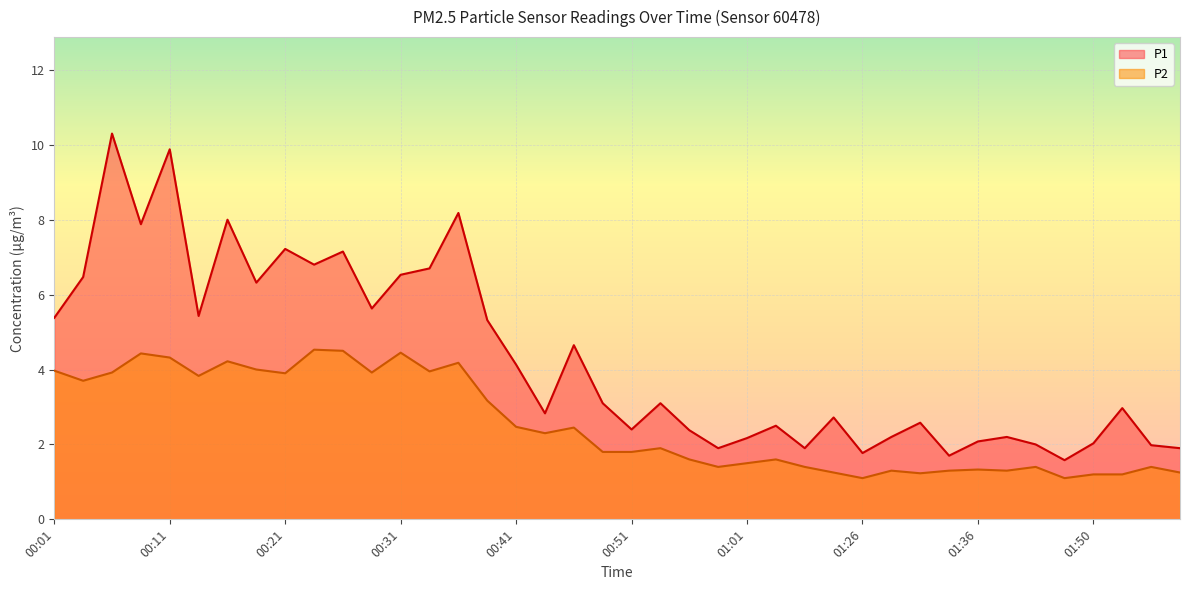

Reading left to right, list all the values displayed in this chart.

P1: 5.4	6.5	10.3	7.9	9.9	5.4	8.0	6.3	7.2	6.8	7.2	5.6	6.5	6.7	8.2	5.3	4.1	2.8	4.7	3.1	2.4	3.1	2.4	1.9	2.2	2.5	1.9	2.7	1.8	2.2	2.6	1.7	2.1	2.2	2.0	1.6	2.0	3.0	2.0	1.9
P2: 4.0	3.7	3.9	4.4	4.3	3.8	4.2	4.0	3.9	4.5	4.5	3.9	4.5	4.0	4.2	3.2	2.5	2.3	2.5	1.8	1.8	1.9	1.6	1.4	1.5	1.6	1.4	1.2	1.1	1.3	1.2	1.3	1.3	1.3	1.4	1.1	1.2	1.2	1.4	1.2